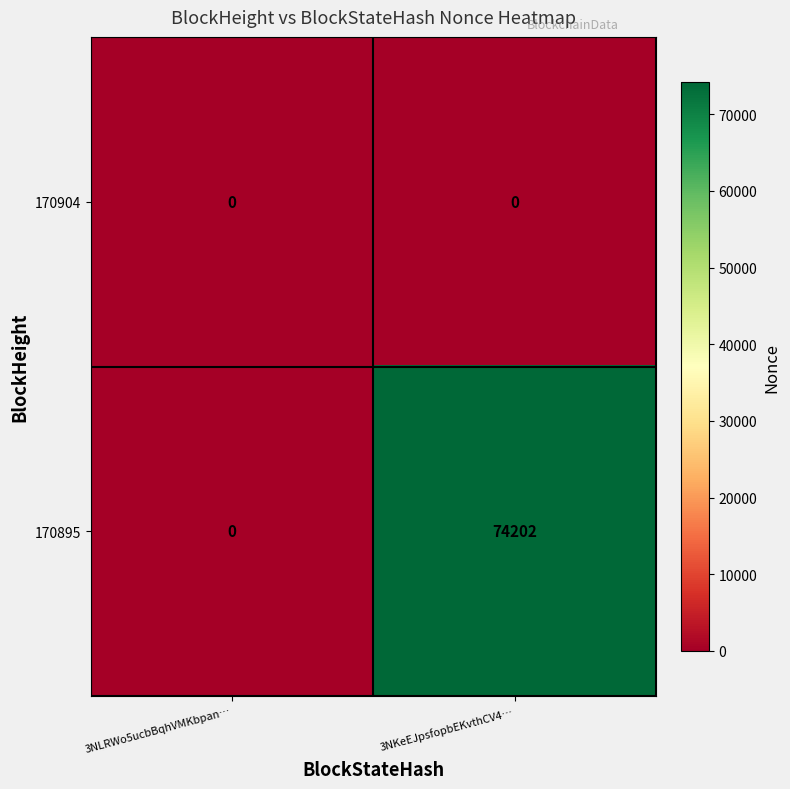

Which series has the largest total across all categories?

170895